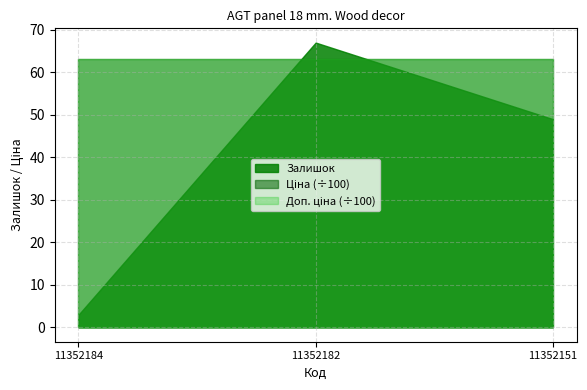

Reading left to right, list all the values displayed in this chart.

Залишок: 11352184=3.0	11352182=67.0	11352151=49.0
Ціна: 11352184=6308.8	11352182=6308.8	11352151=6308.8
Доп. ціна: 11352184=6308.8	11352182=6308.8	11352151=6308.8